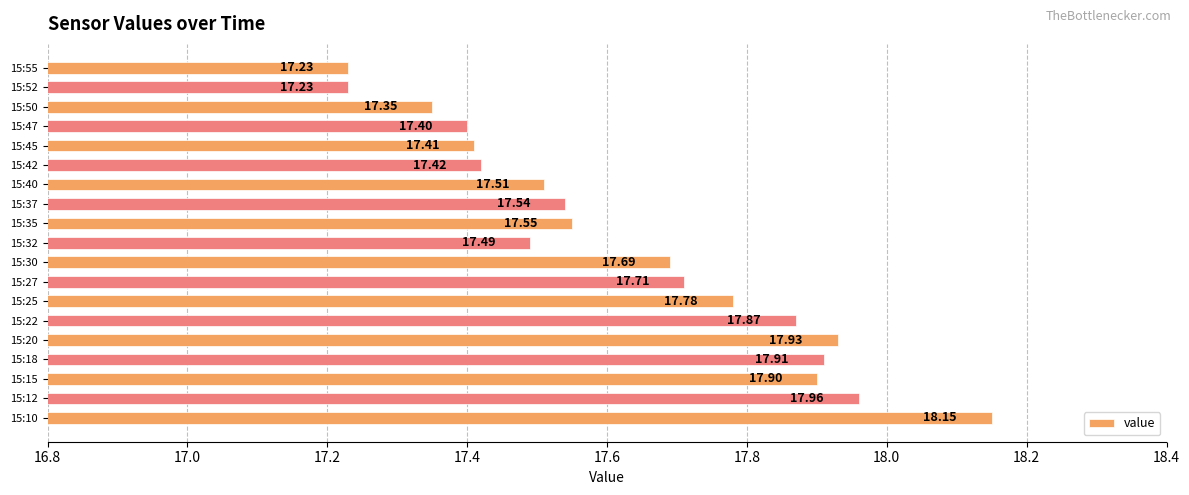

What is the sum of the values at 15:25 and 15:32?

35.3